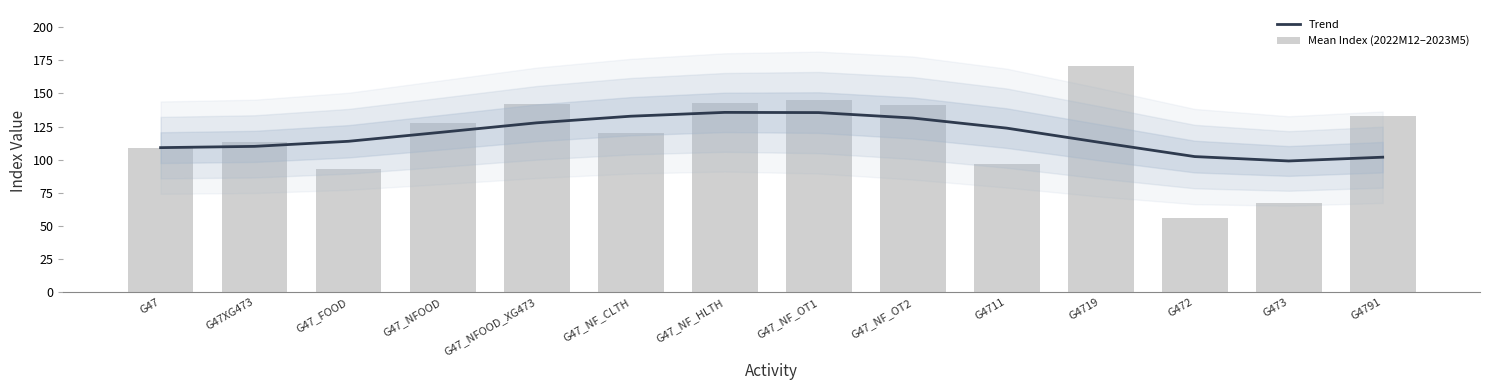

What is the average value of the Trend series?

118.4